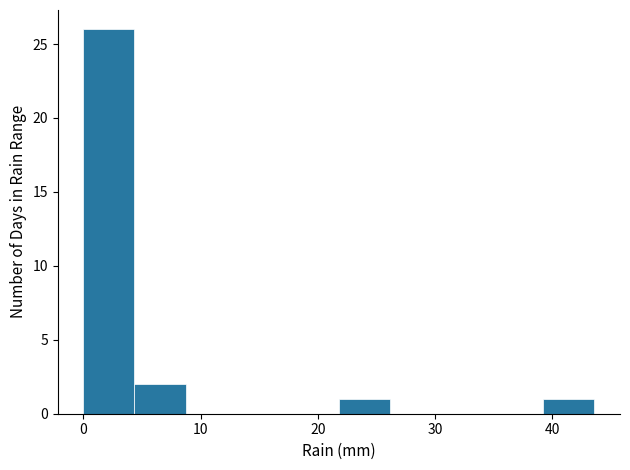

What is the height of the bar covering 4 to 9 on the x-axis? Neither the bar edges nor the heights are printed on the chart, so give them approximately, as read against the axes.

2